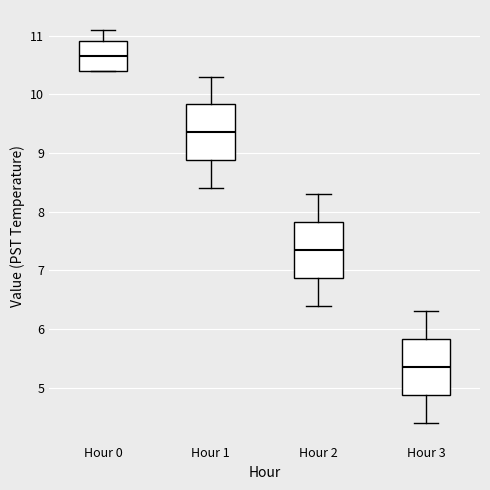

Where does the upper whisker of the box for Hour 1 end on the y-axis? The values are not printed on the chart, so give them approximately, as read against the axis.

10.3